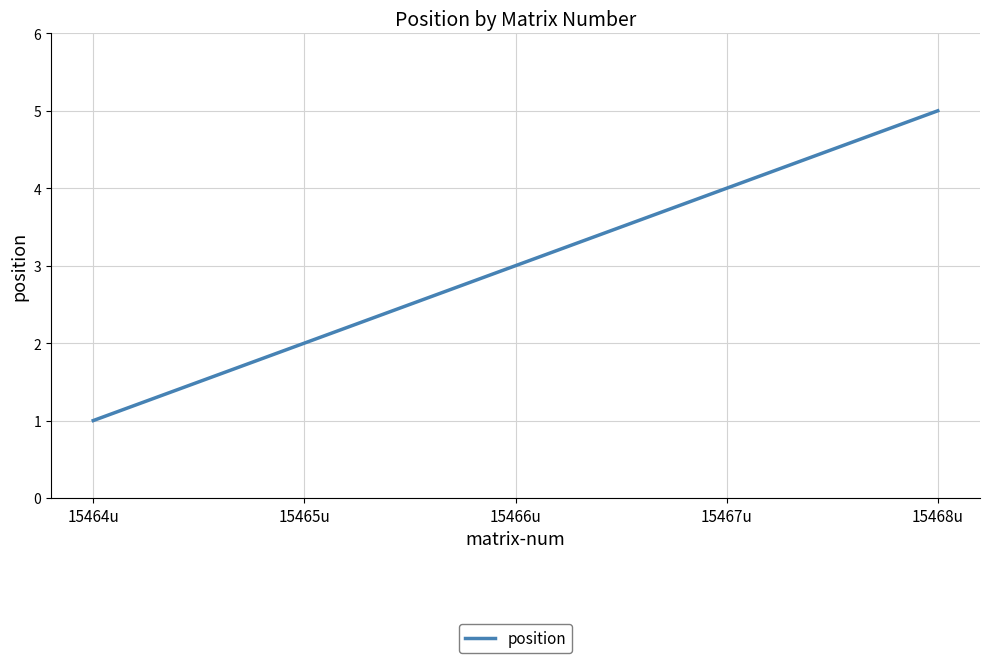

What is the sum of all values?

15